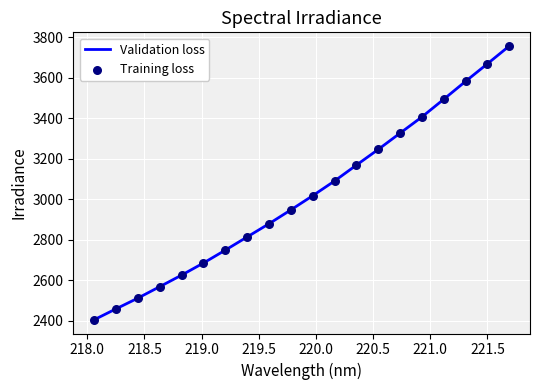

What is the difference between the maximum and minimum values?

1352.5